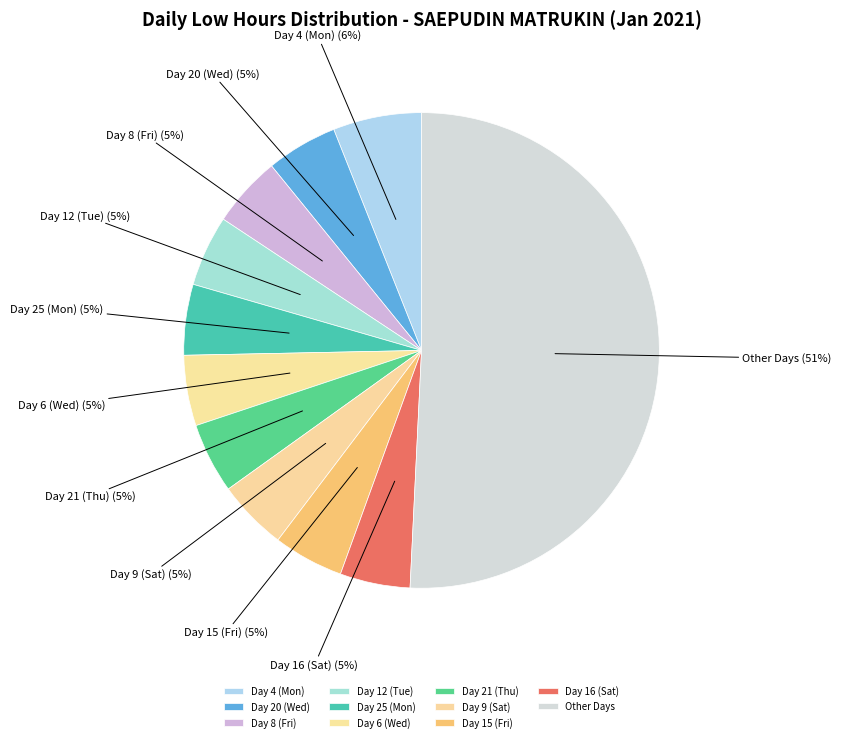

Between Day 20 (Wed) and Other Days, which is larger?

Other Days